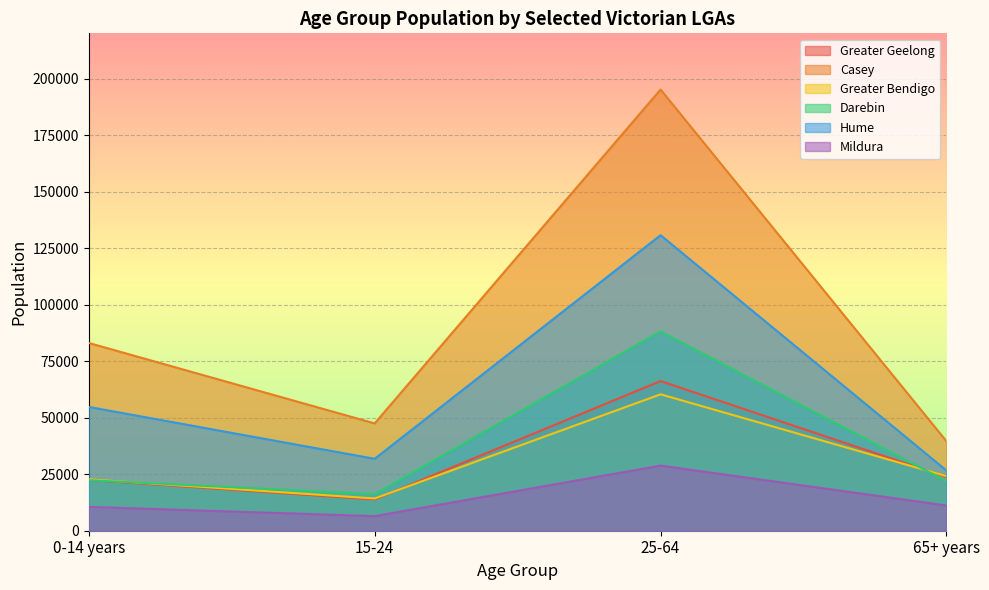

The value of Hume at 15-24 is 31809. True or false?

True